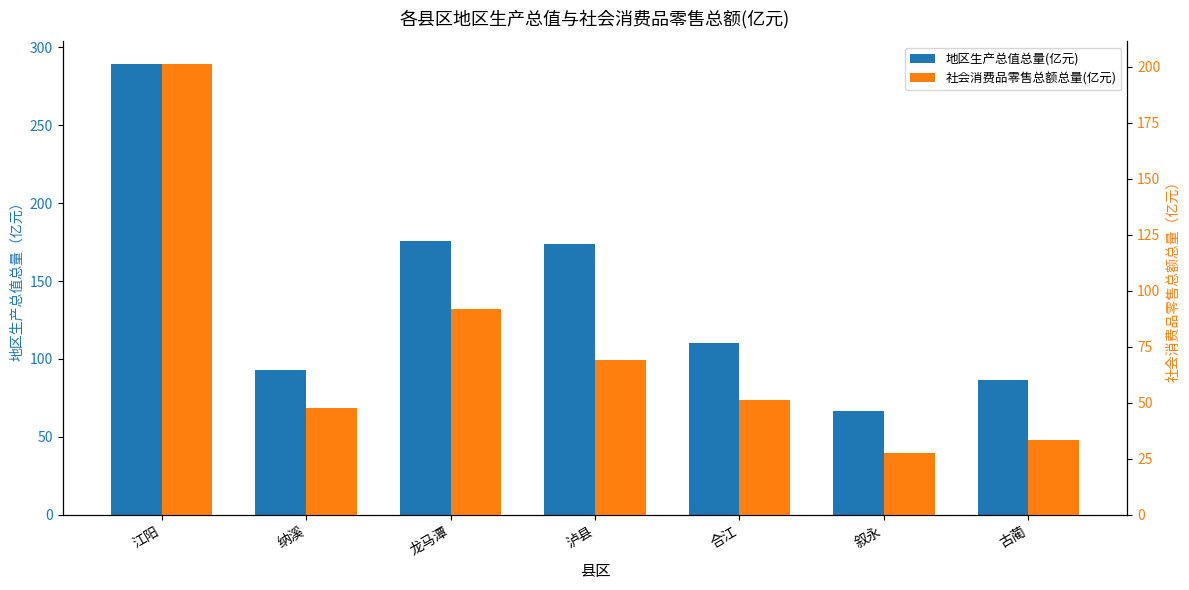

What is the difference between the maximum and second lowest values in the 社会消费品零售总额总量(亿元) series?

167.9